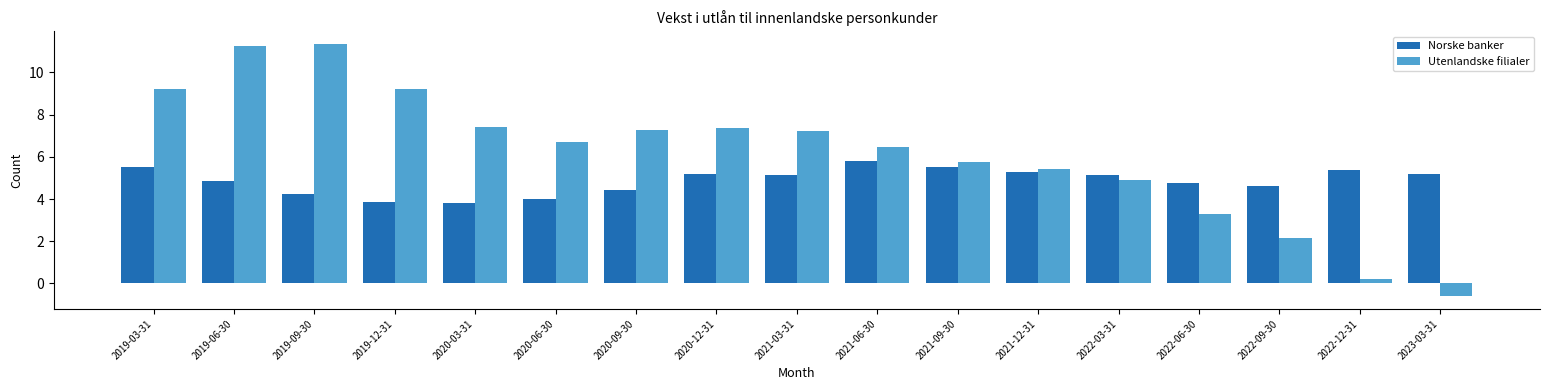

What is the difference between the maximum and minimum values in the Norske banker series?

2.0